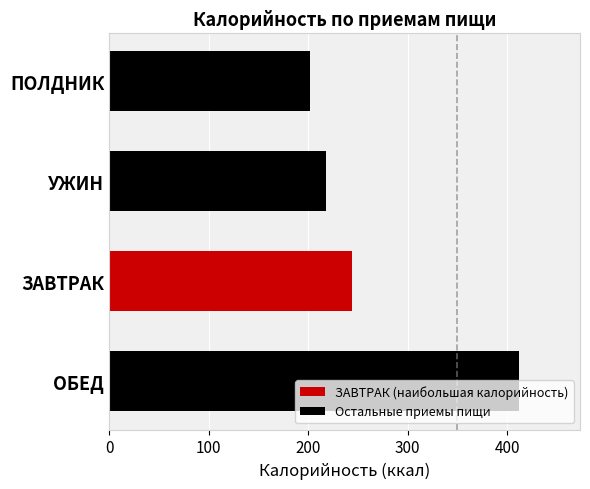

List the labels in order of value, largest first.

ОБЕД, ЗАВТРАК, УЖИН, ПОЛДНИК